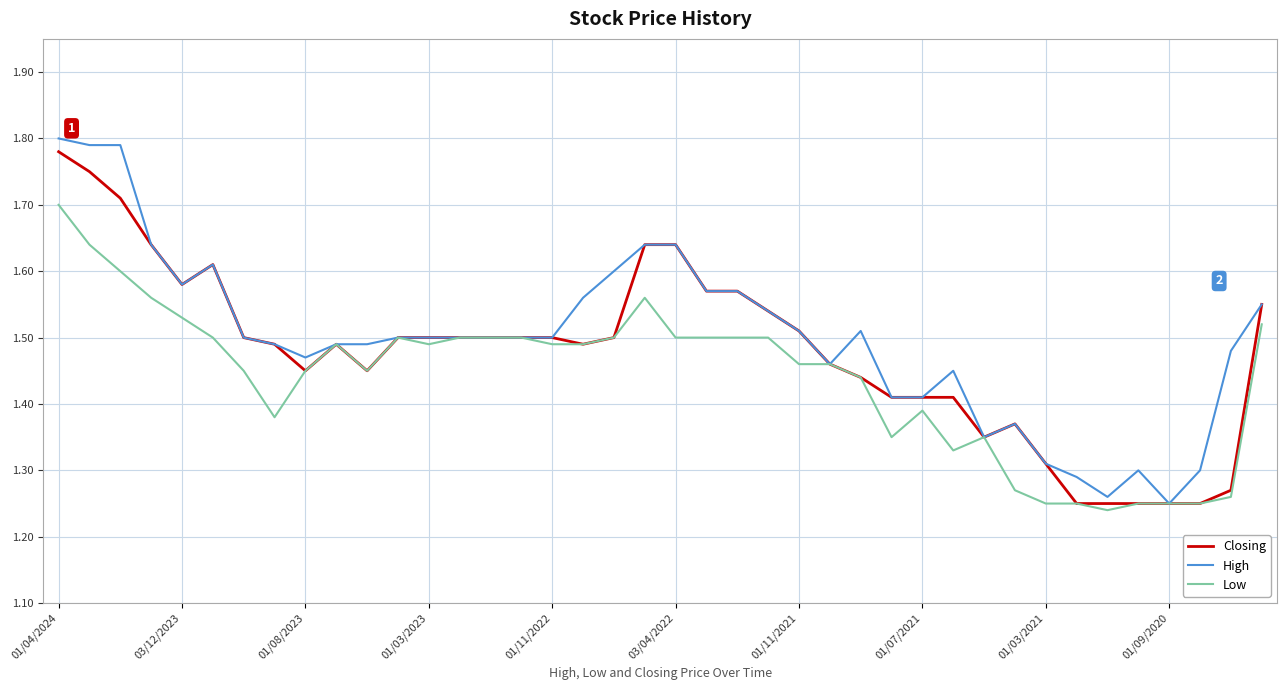

Does the chart have visible grid lines?

Yes